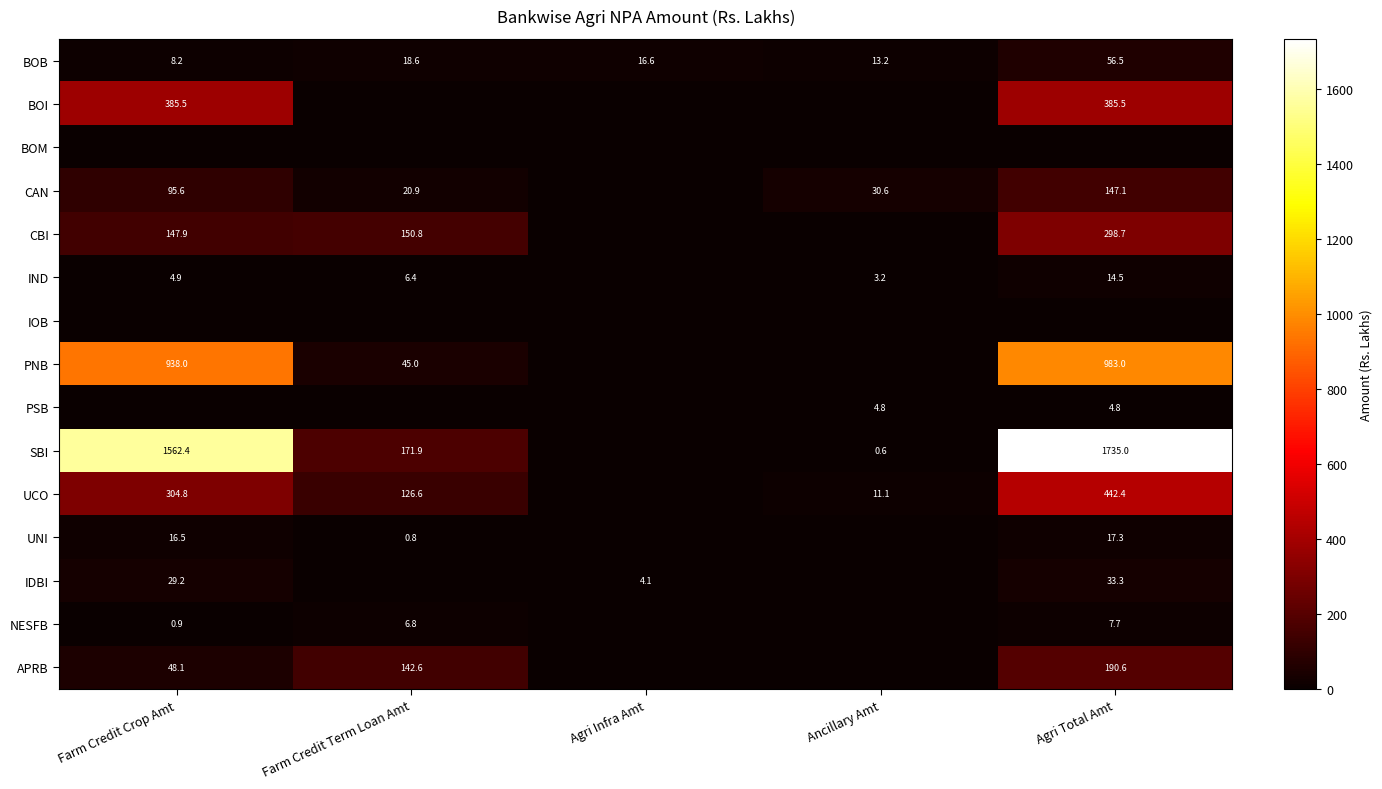

Is it true that BOB equals 25.7 at Farm Credit Term Loan Amt?

False